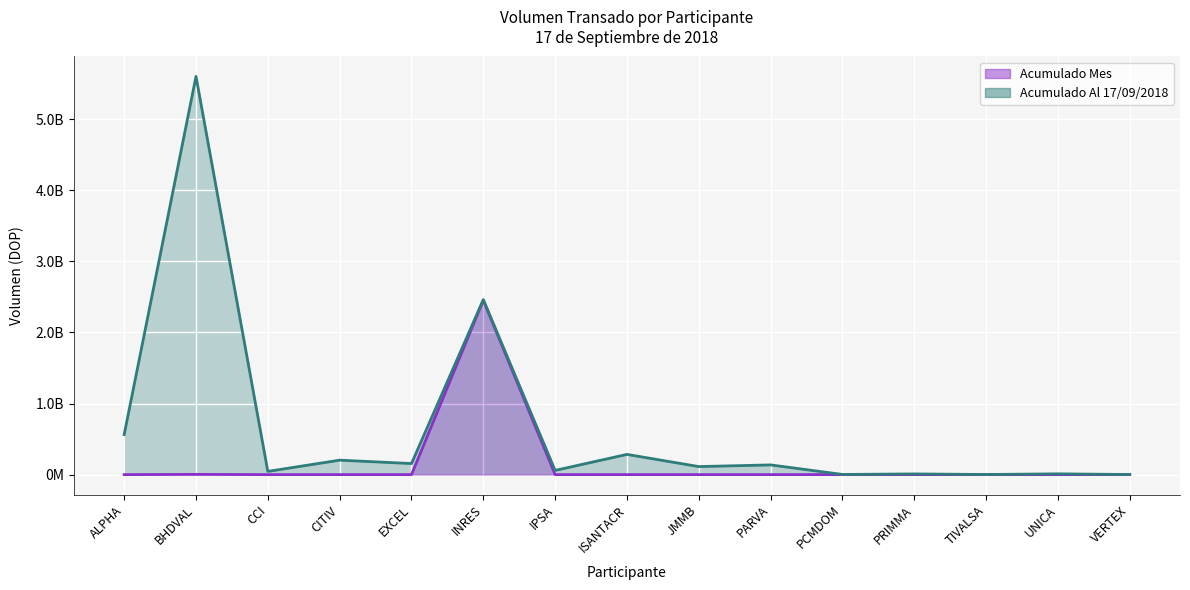

True or false: Acumulado Mes and Acumulado Al 17/09/2018 intersect in this chart.

False